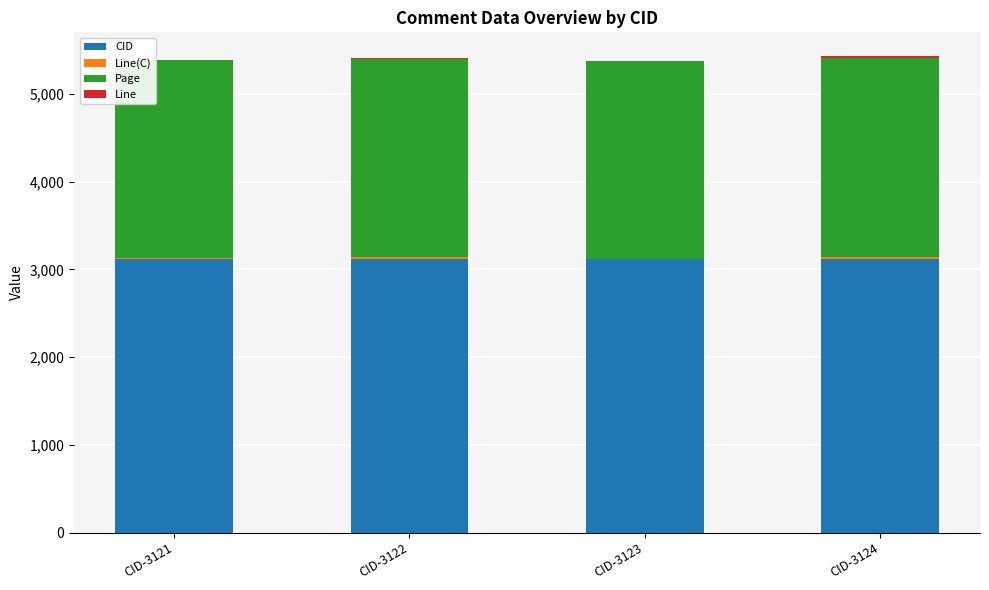

True or false: CID has a value of 1389.4 at CID-3122.

False